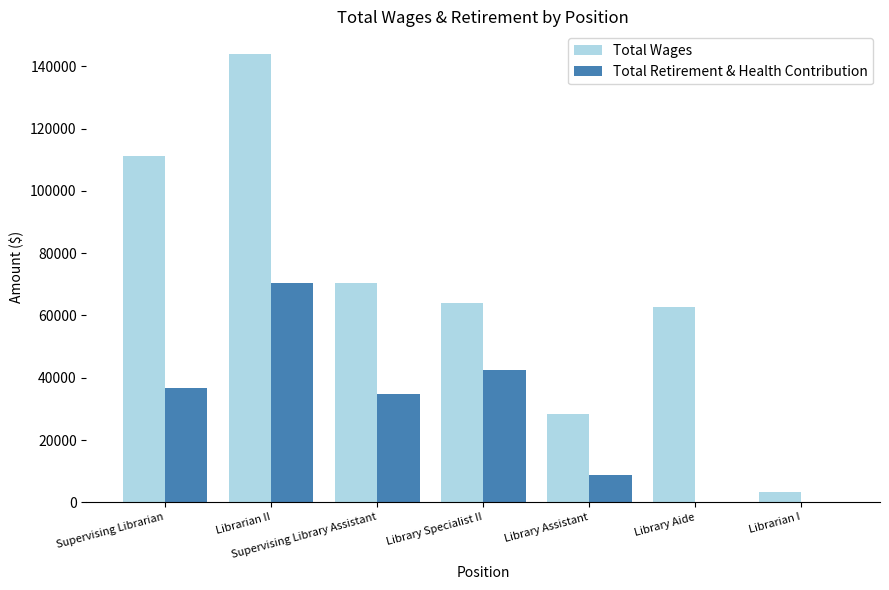

The value of Total Wages at Librarian II is 89610. True or false?

False